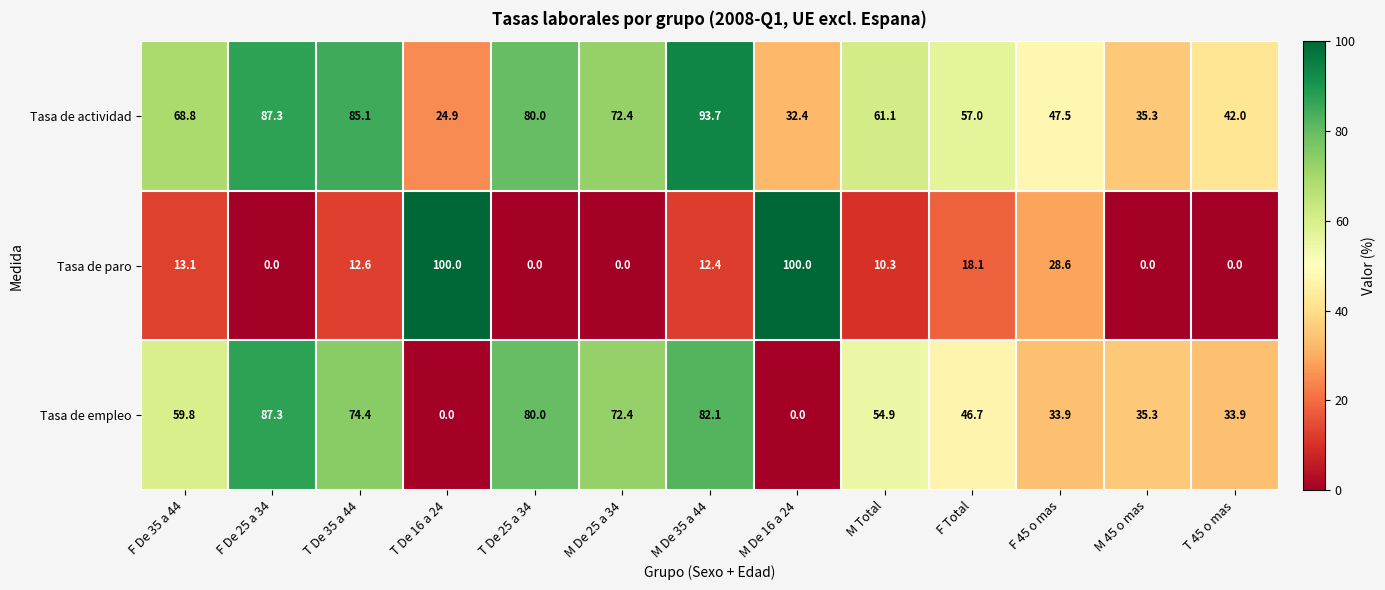

What is the highest value of the Tasa de empleo series?

87.3